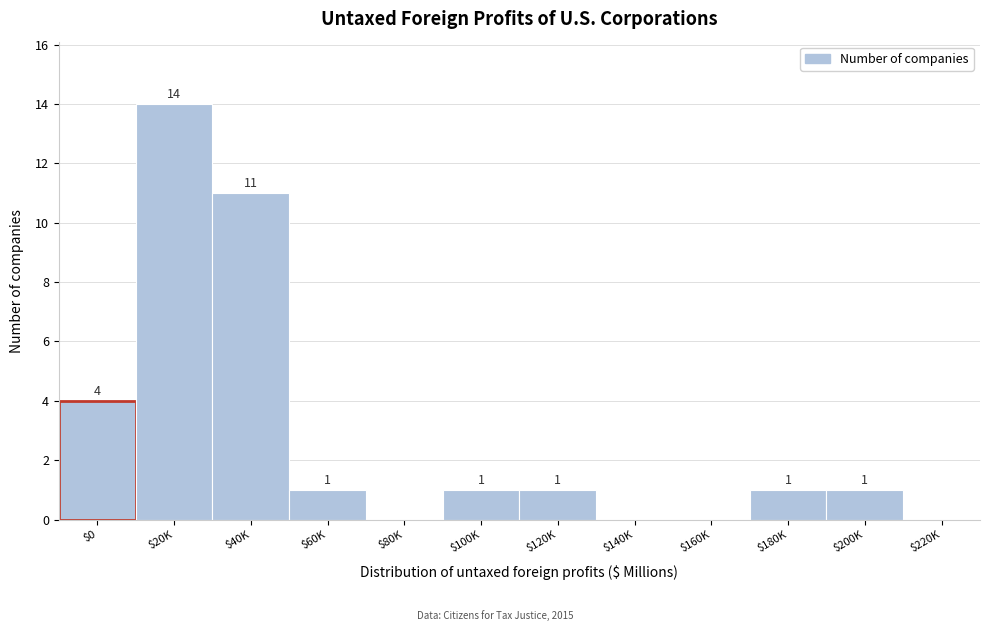

Which label corresponds to the largest value in the chart?

$20K